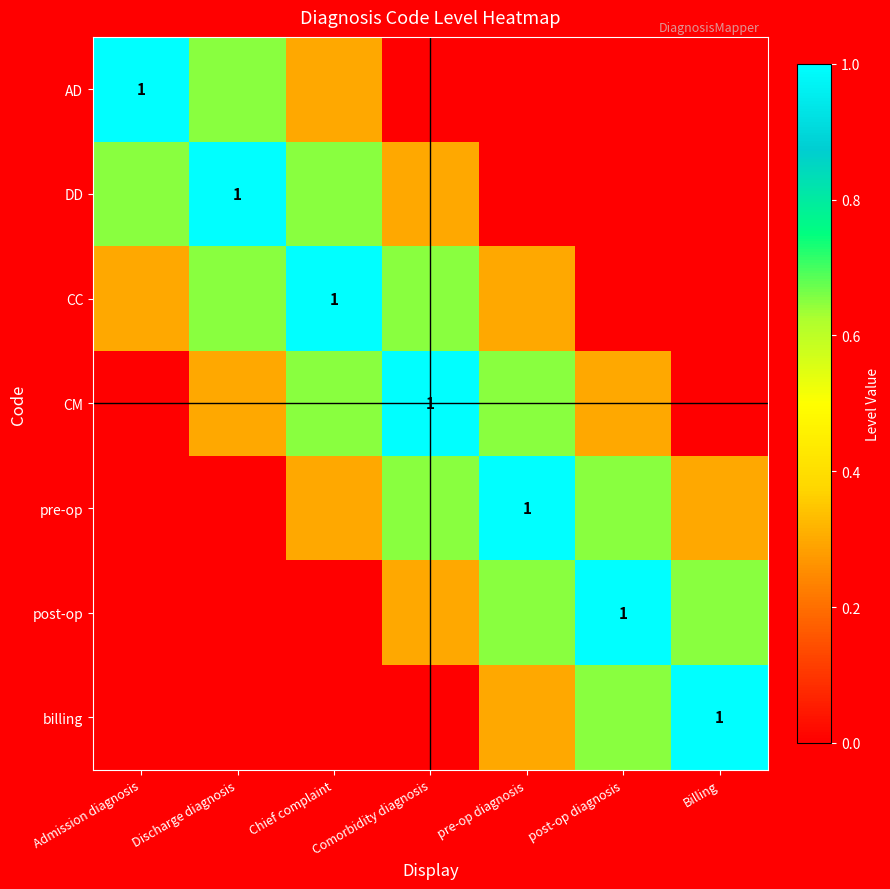

Which label corresponds to the smallest value in the chart?

Comorbidity diagnosis